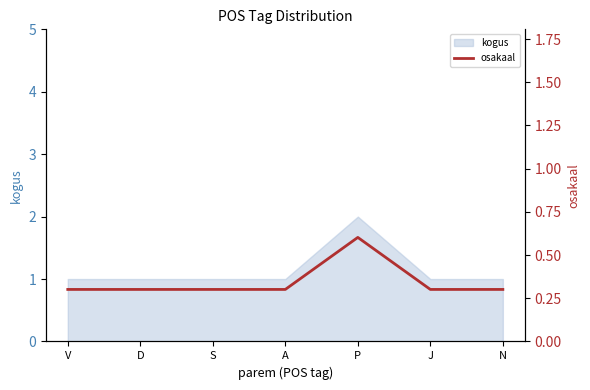

What is the label of the 3rd point from the right?

P